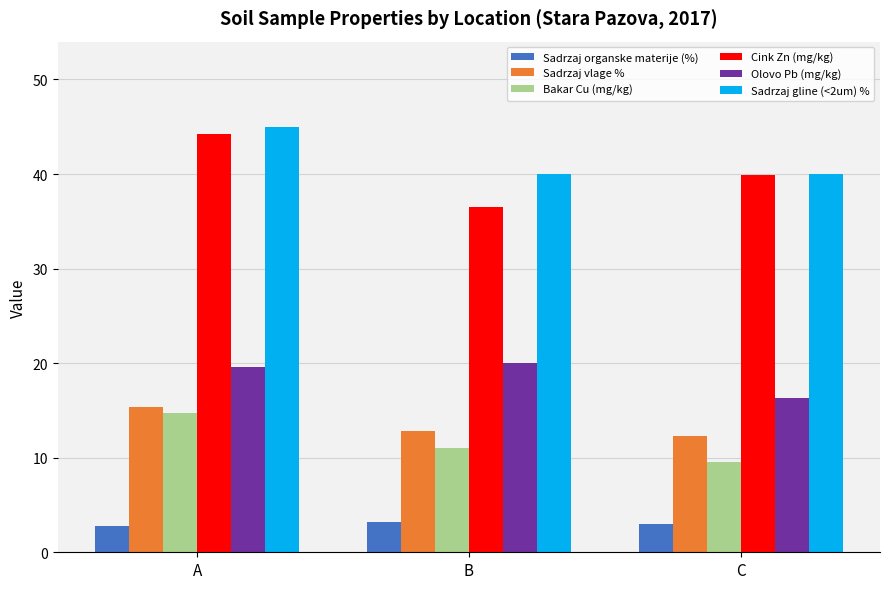

The Cink Zn (mg/kg) series shows 58.5 at B. True or false?

False